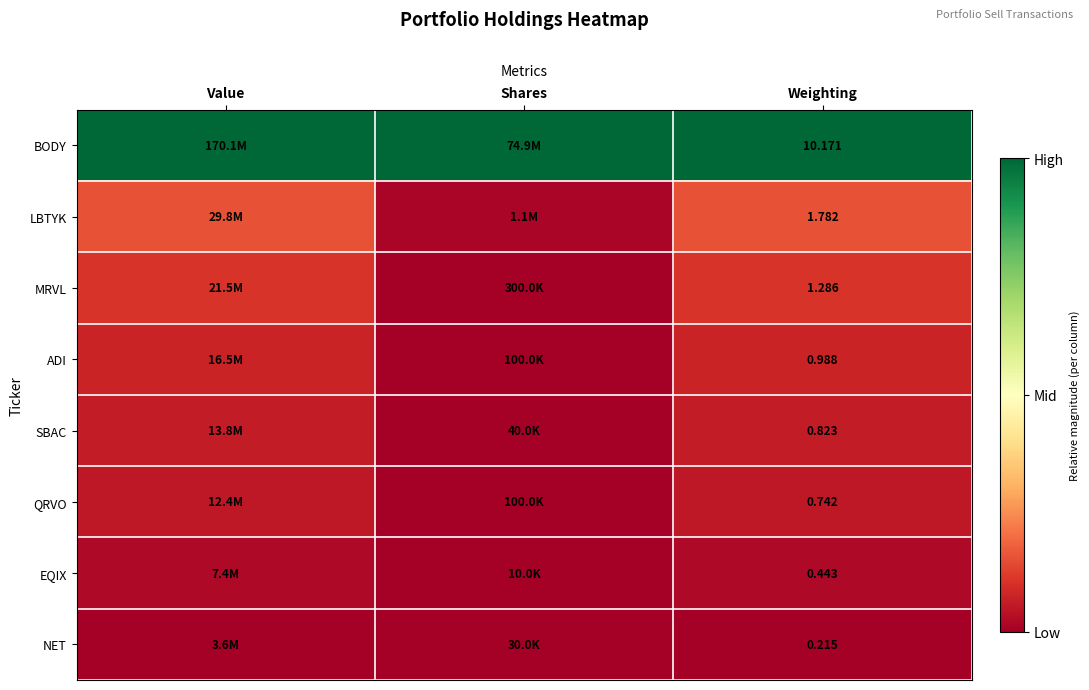

At how many categories does at least one series exceed 0?

3